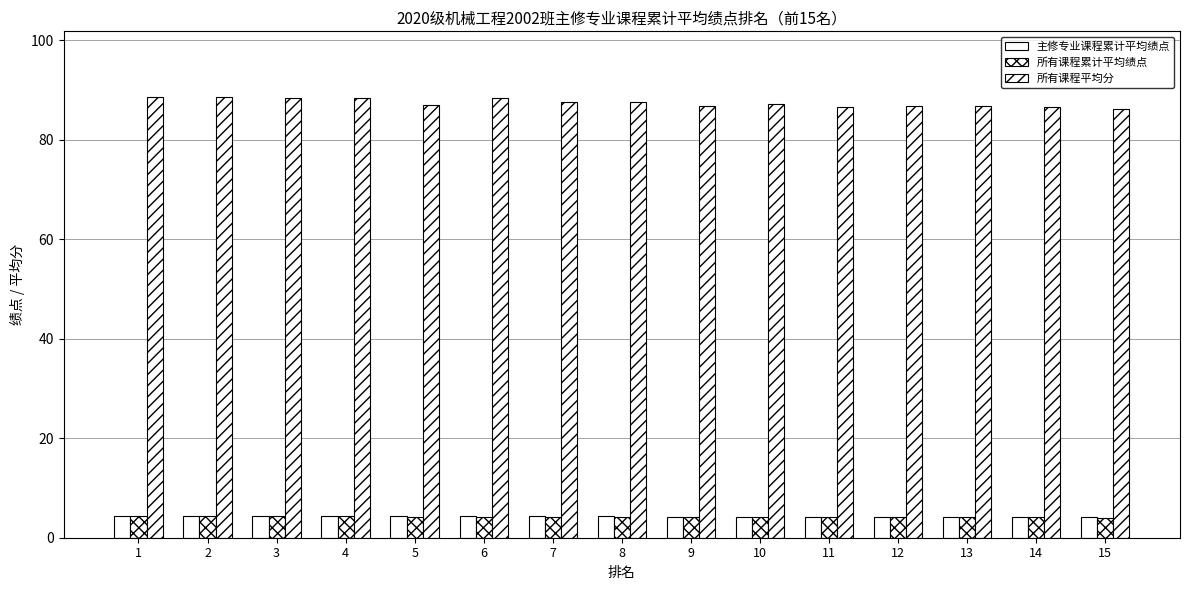

Which has a higher value, 5 or 14?

5